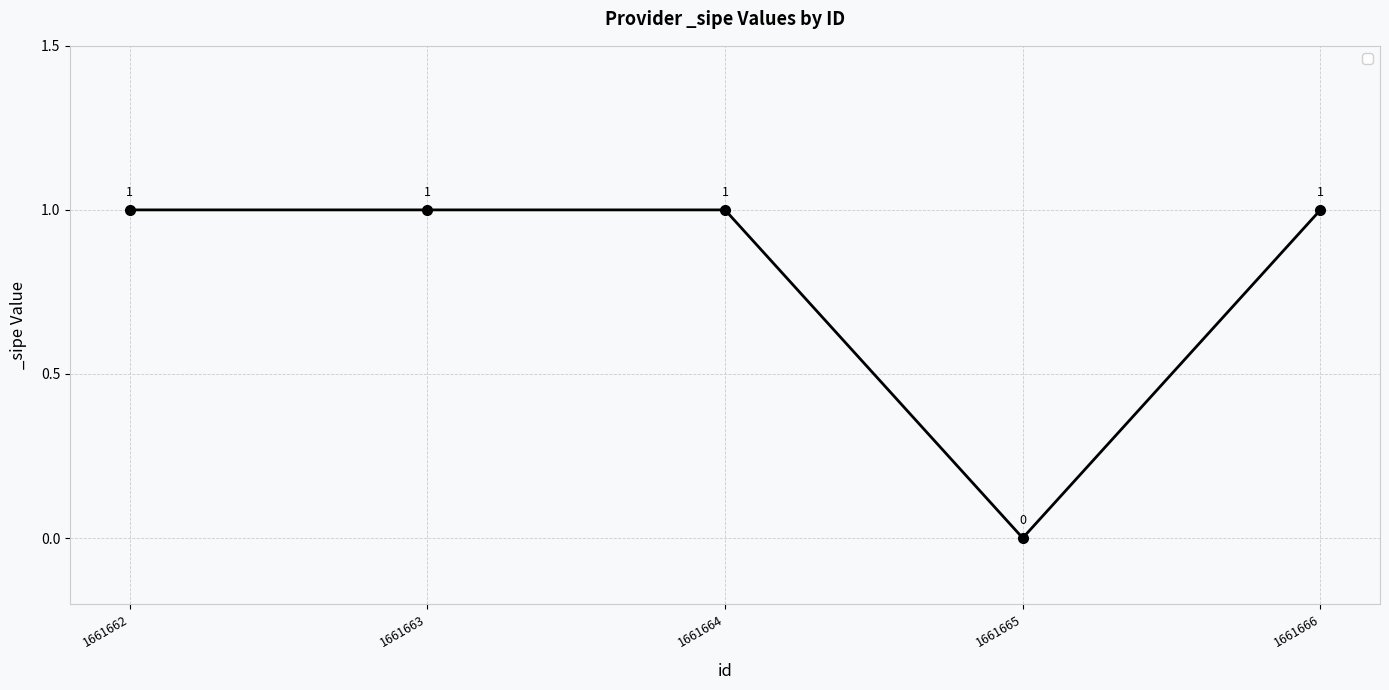

How many values are below 1?

1